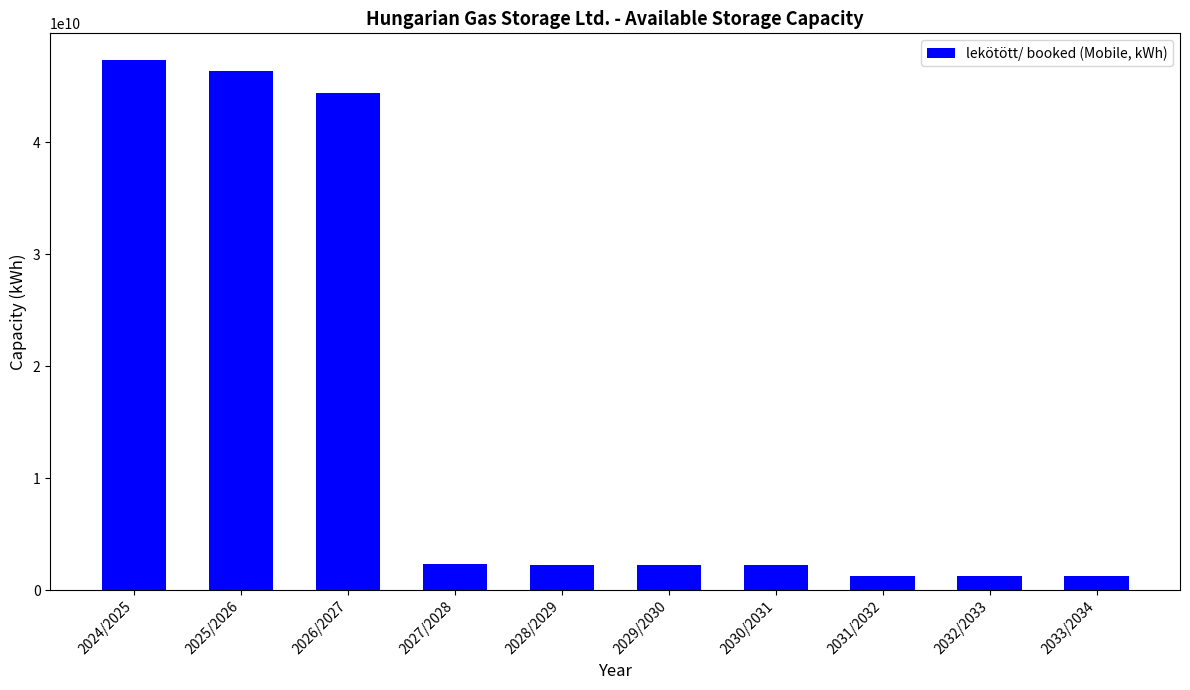

Count the number of data series in this chart.

1